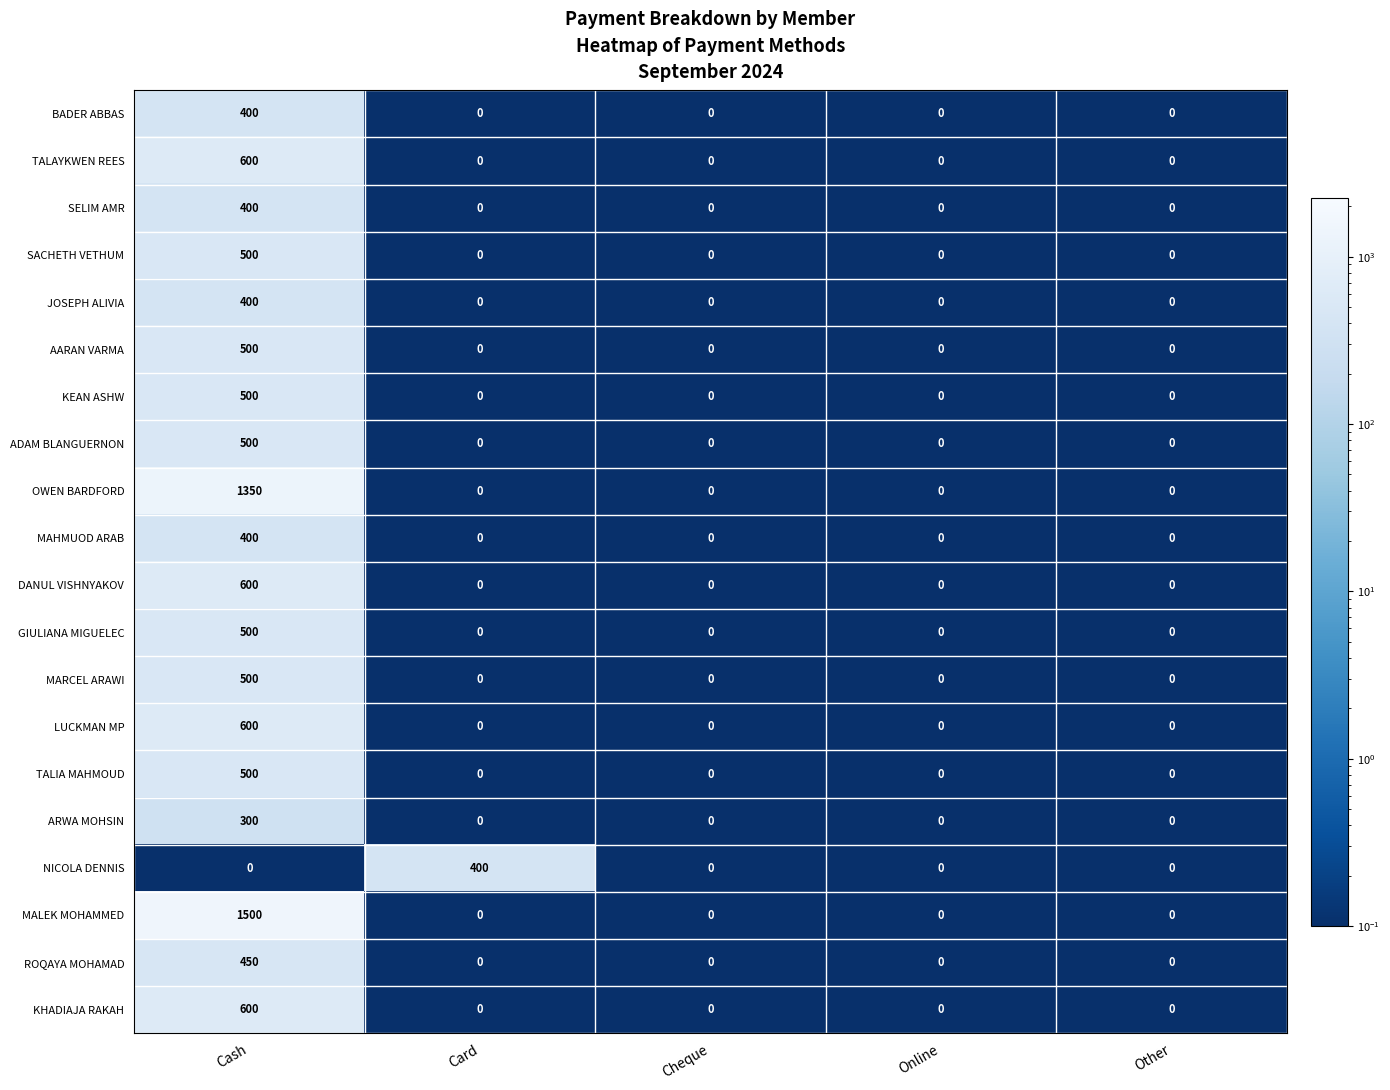

At which category is the sum across all series the highest?

Cash